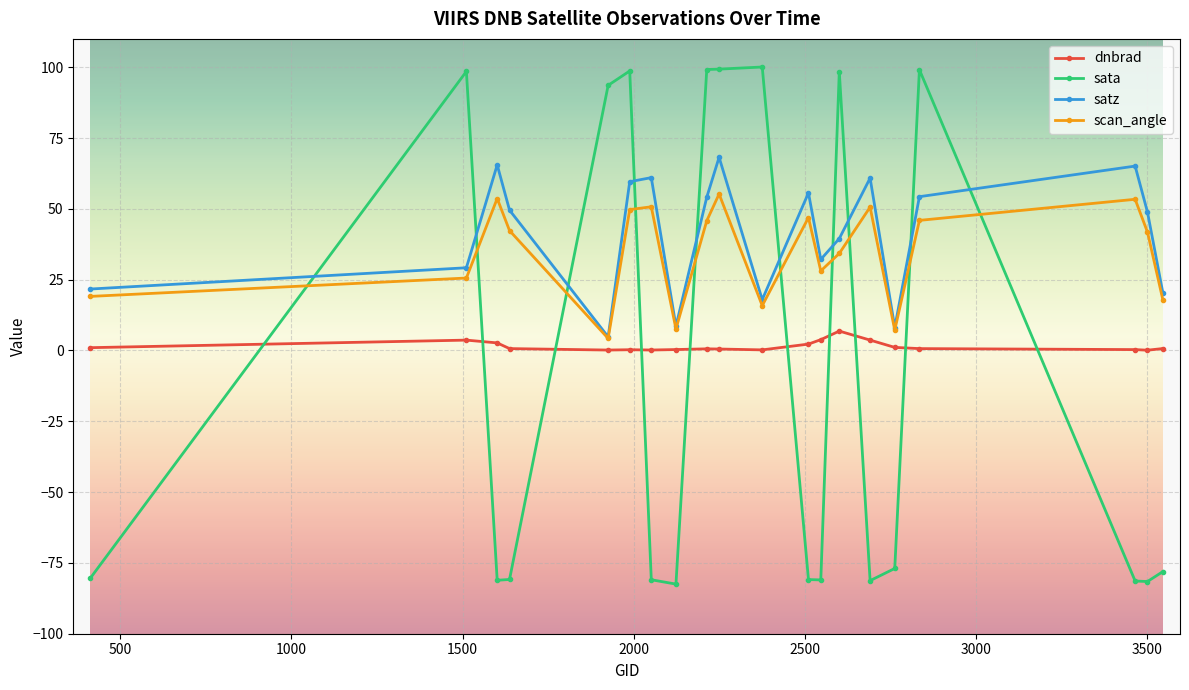

Which series has the widest spread of values?

sata